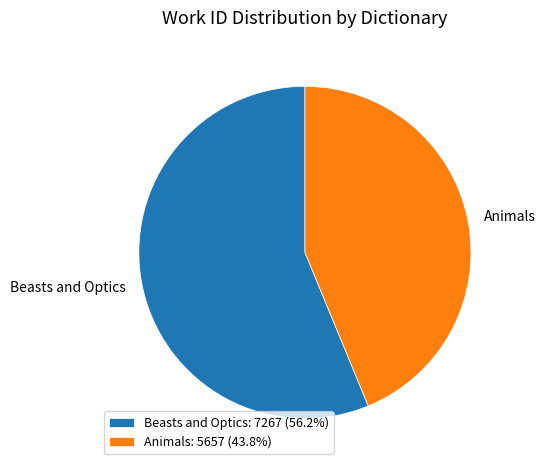

Does Beasts and Optics account for over 50% of the chart?

Yes